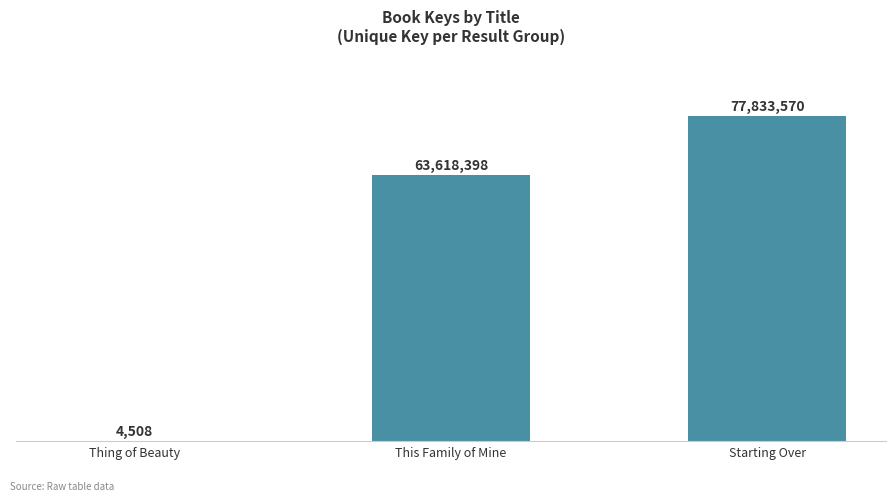

Reading left to right, list all the values displayed in this chart.

Thing of Beauty=4508	This Family of Mine=63618398	Starting Over=77833570